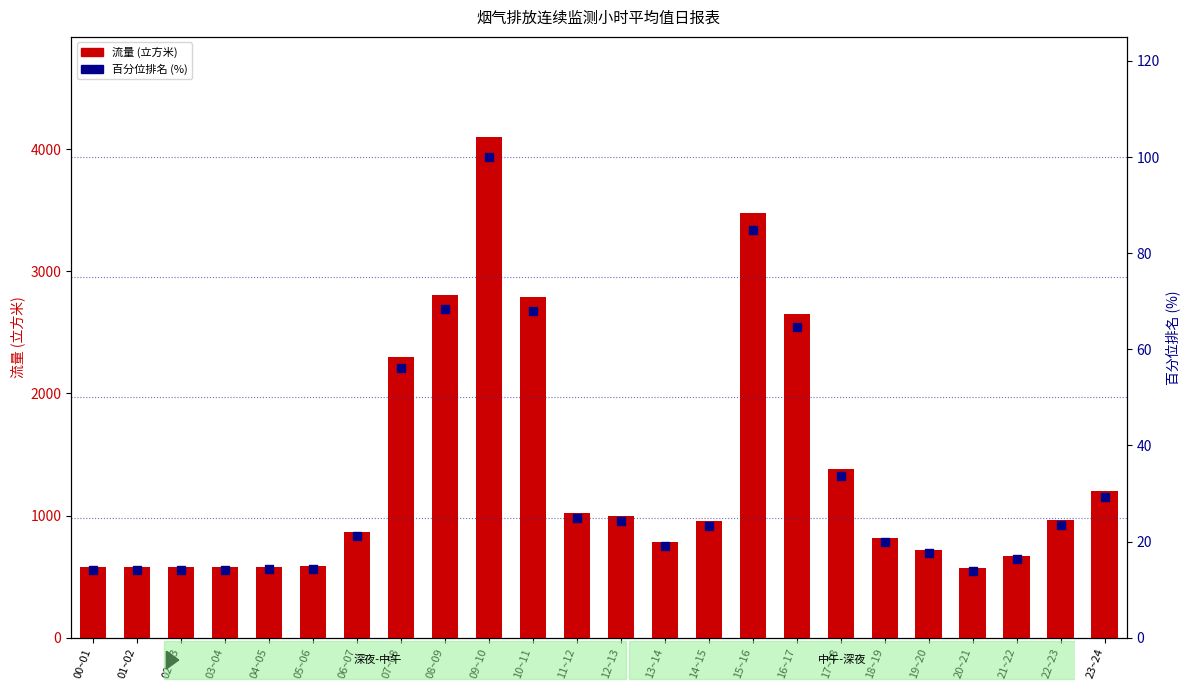

Which series reaches the maximum Y coordinate?

流量(立方米)